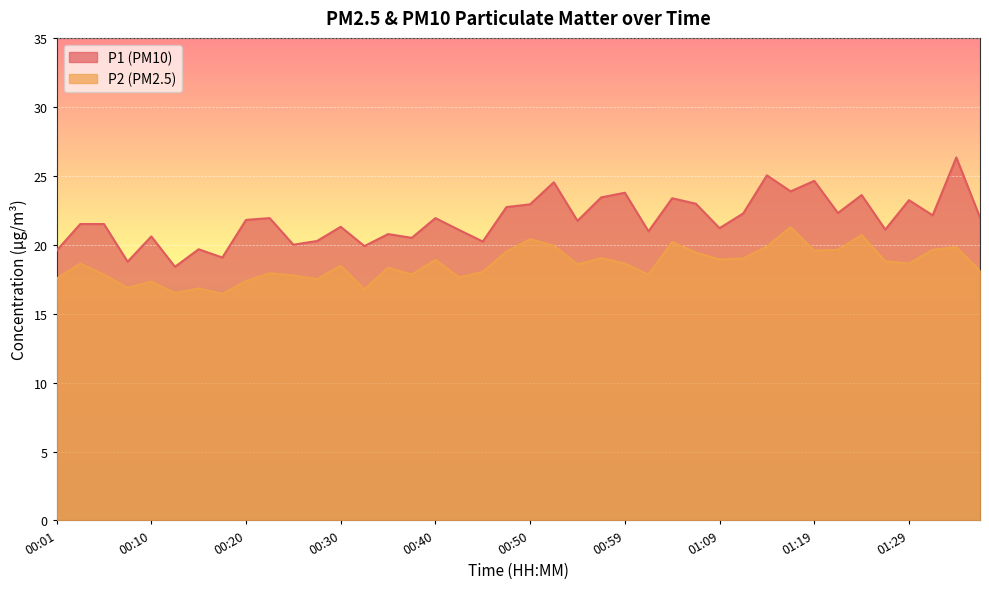

What is the approximate value of P1 at 01:09?

21.2